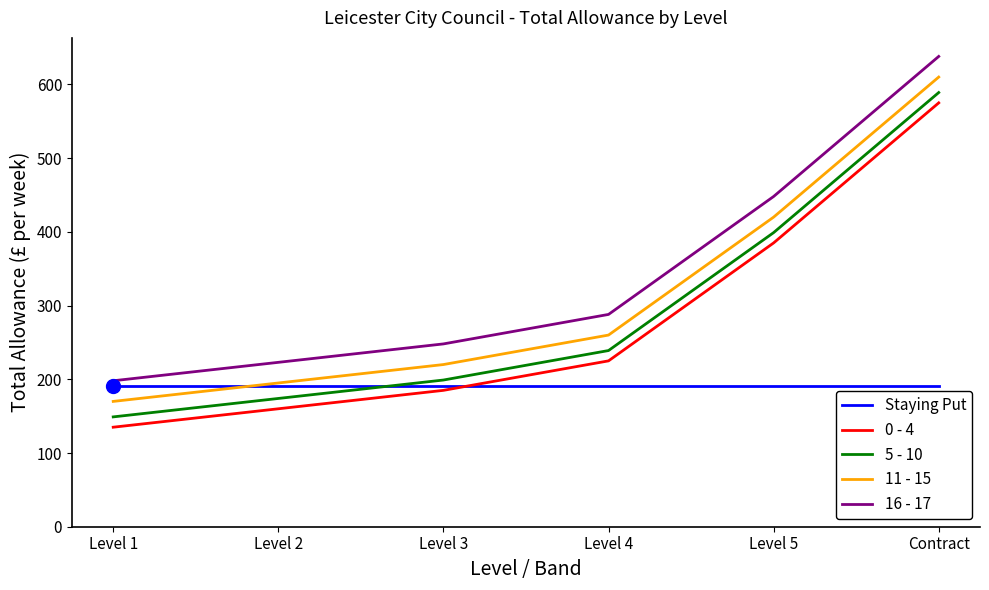

True or false: 5 - 10 and 11 - 15 intersect in this chart.

False